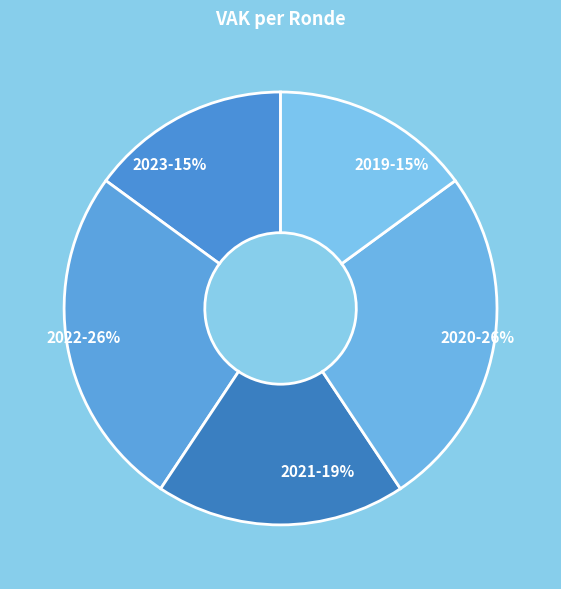

Combined, do 2023-15% and 2021-19% account for over 50%?

No